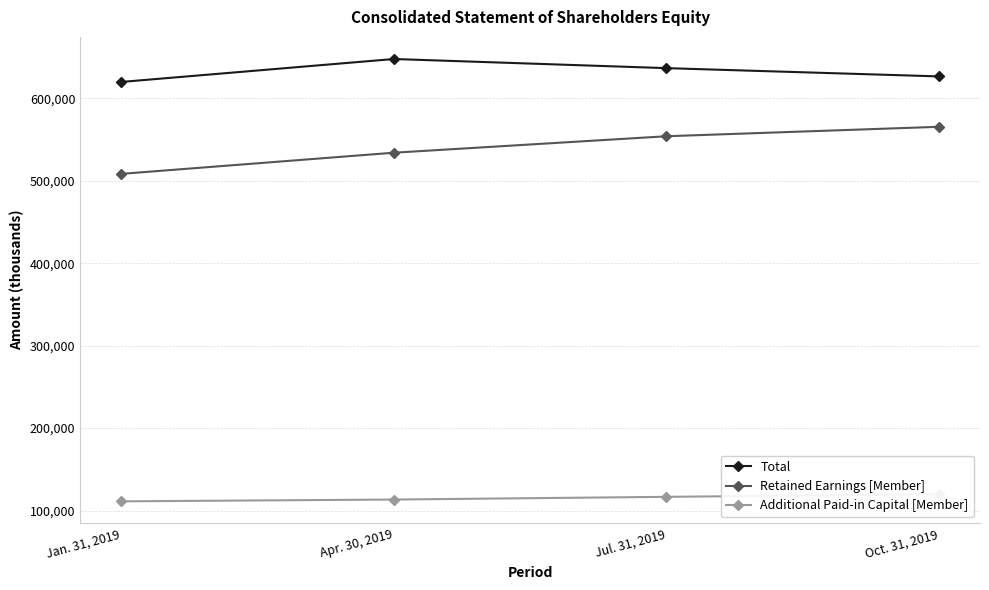

The Retained Earnings [Member] series shows 534141 at Apr. 30, 2019. True or false?

True